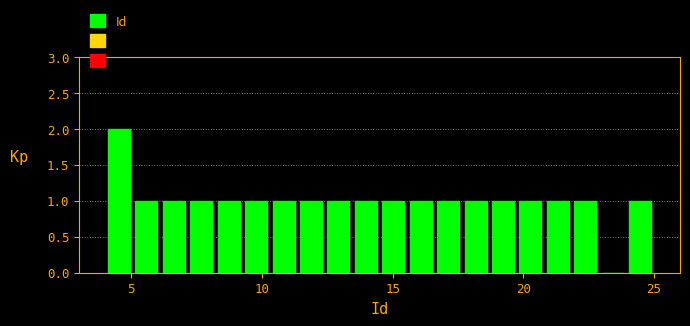

Read against the x-axis, roughly where is the centre of the tallest bar?

4.5